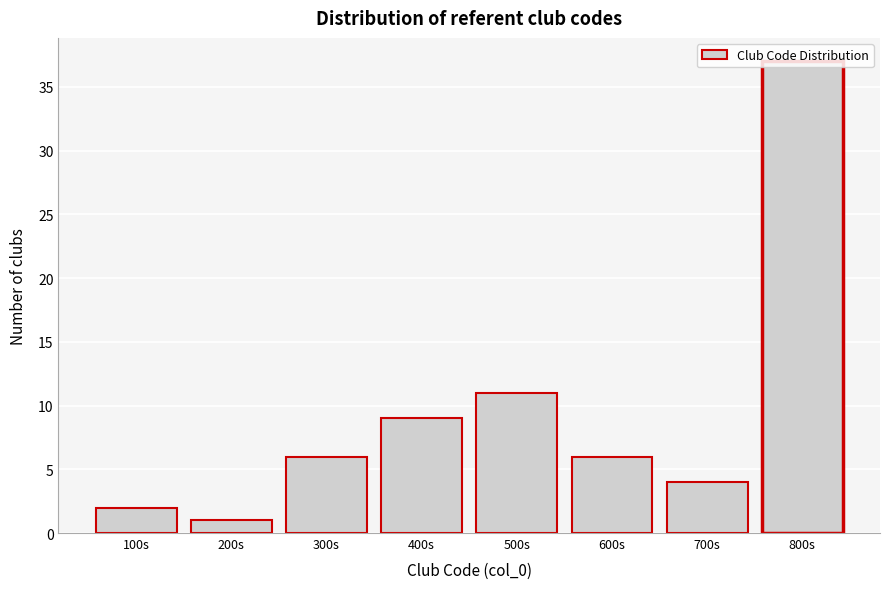

What is the maximum value shown in the chart?

37